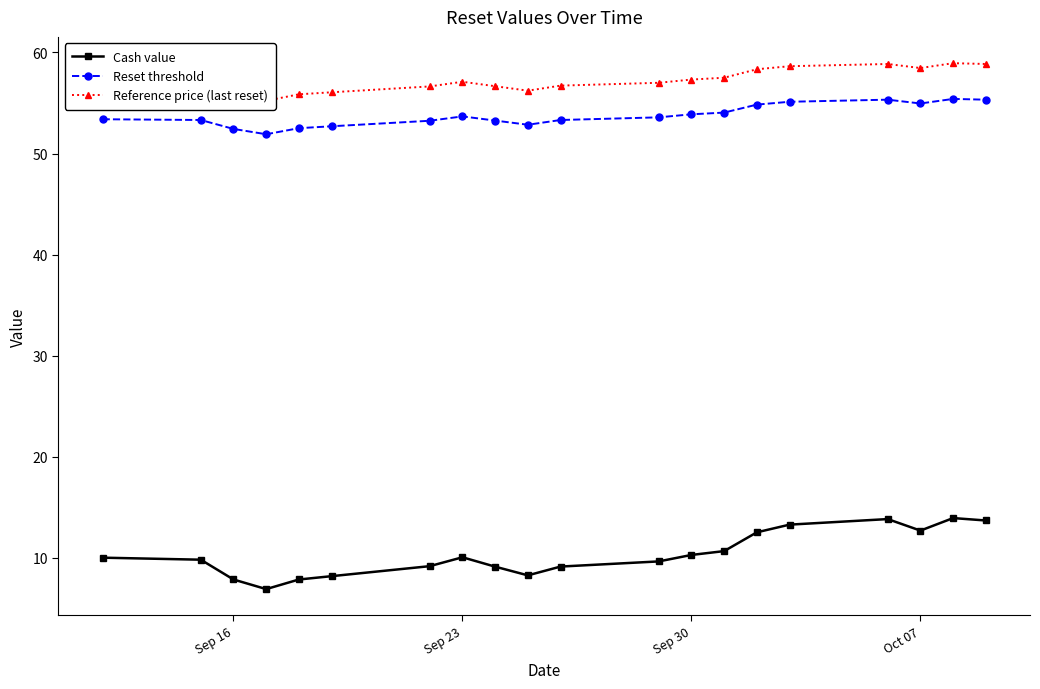

The Cash value series shows 12.7 at Oct 07. True or false?

True